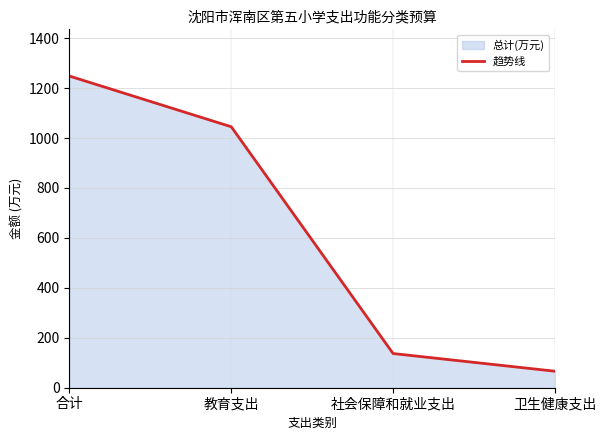

Reading left to right, transcribe all the data shown in this chart.

1248.2	1045.1	136.9	66.1